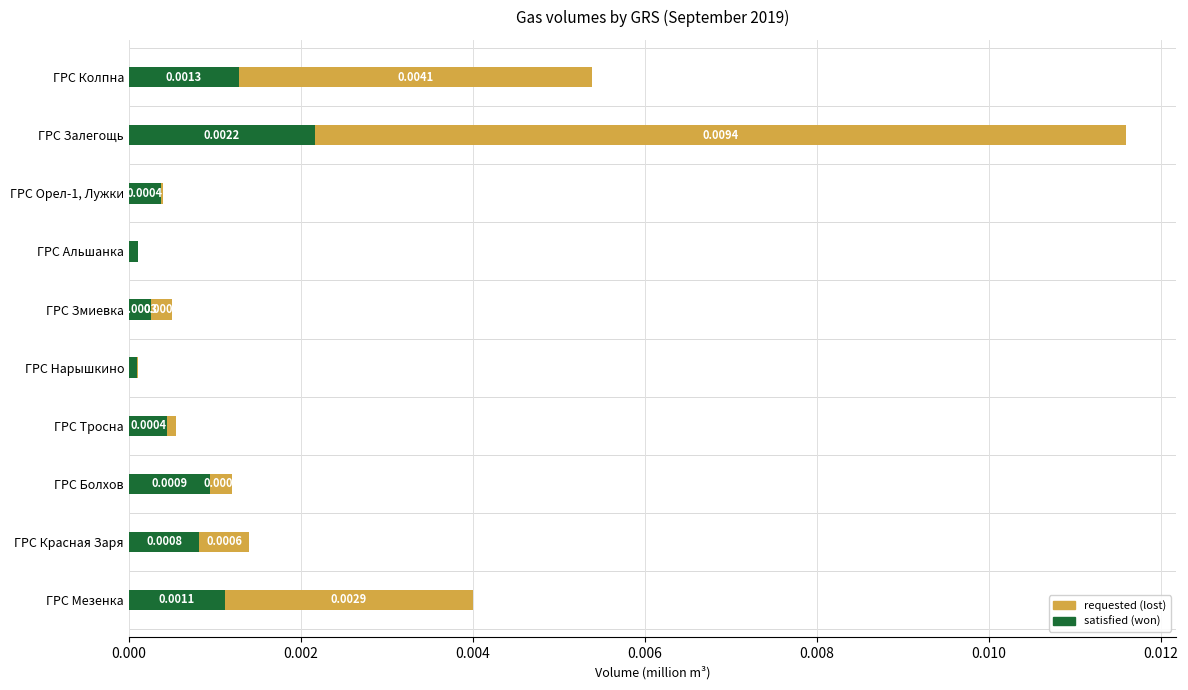

At which category is the sum across all series the highest?

ГРС Залегощь